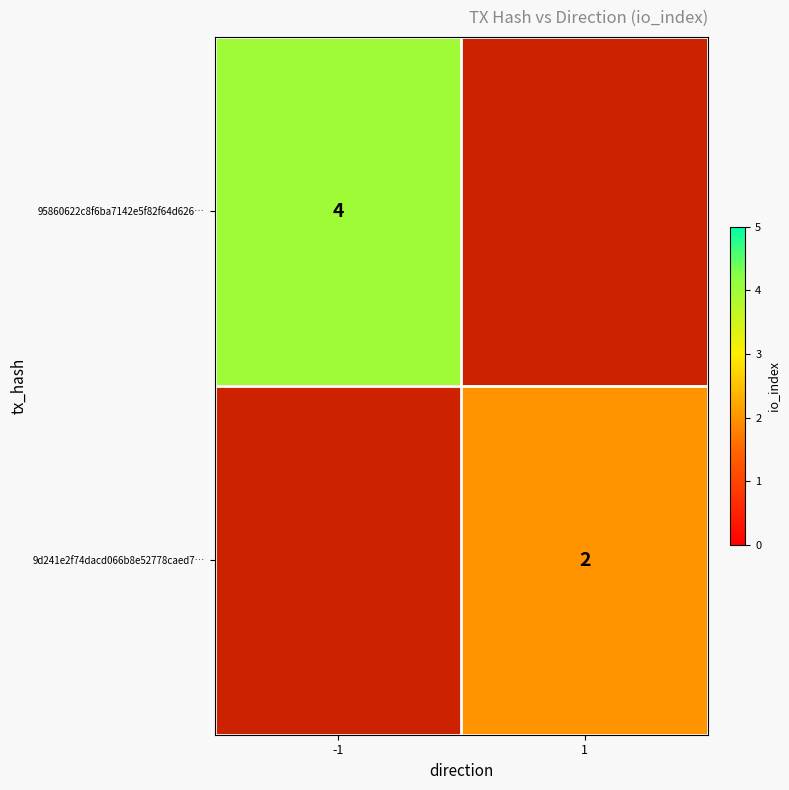

At how many categories does at least one series exceed 3?

1